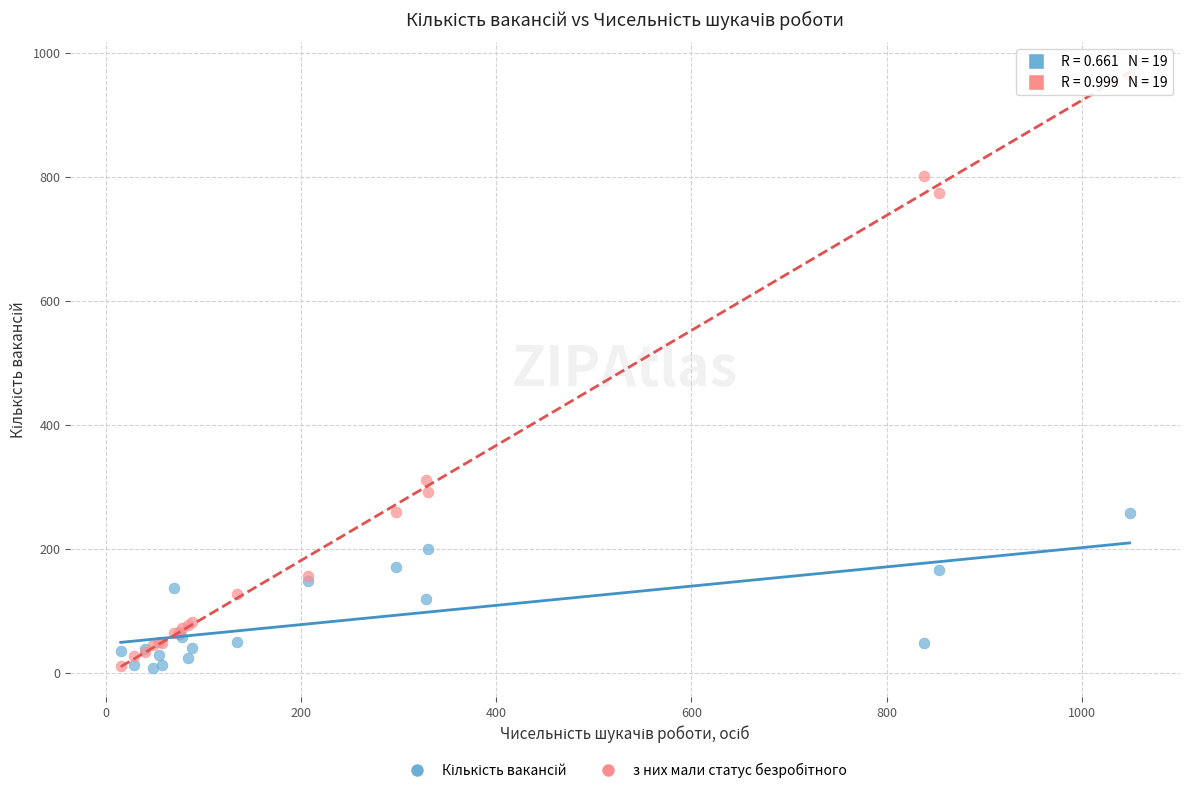

Across all series, what Y value is closest to 486?

311